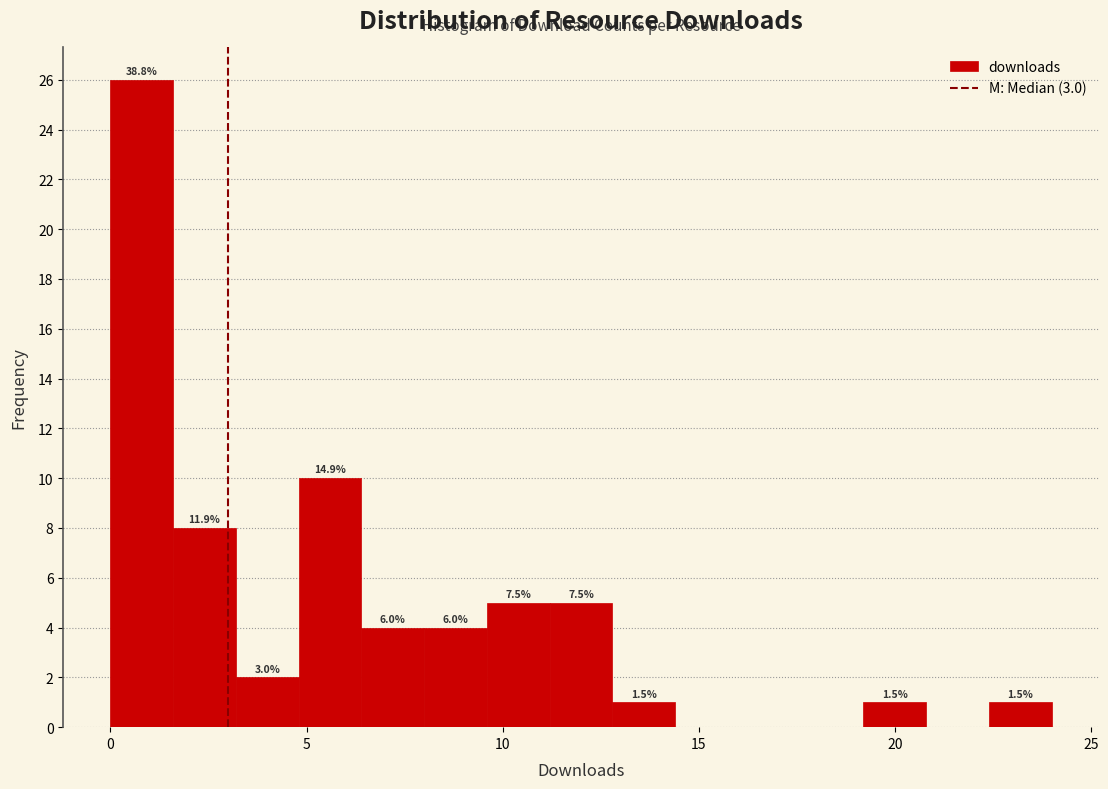

Around what value on the x-axis is the tallest bar? Give the approximate position of its centre, as read against the axis.

1.0